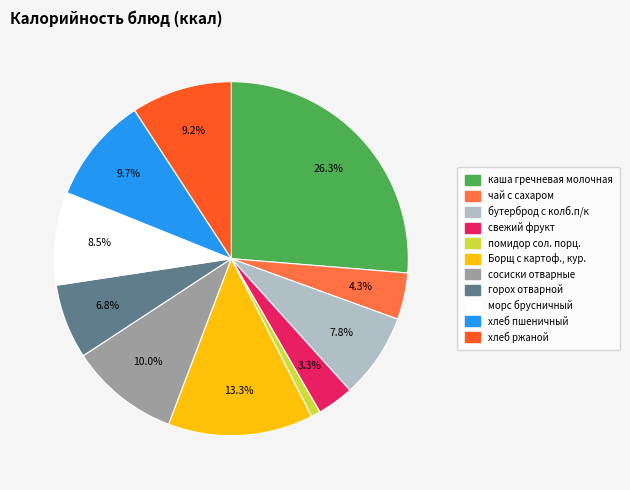

What percentage is the чай с сахаром slice, to the nearest percent?

4%